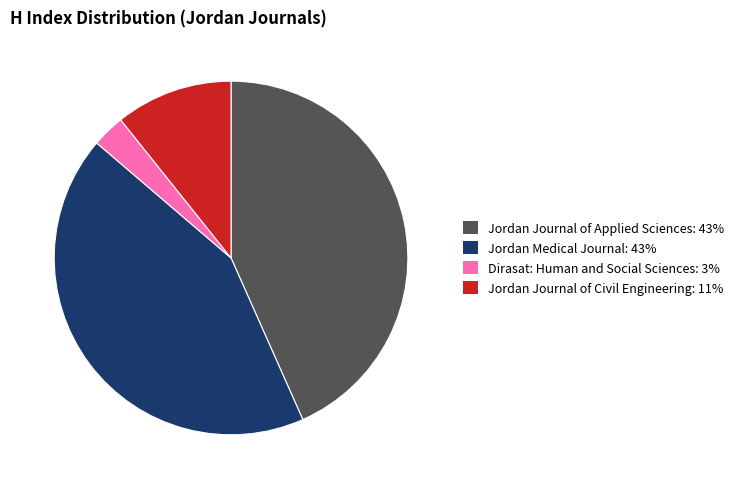

Combined, do Jordan Journal of Civil Engineering: 11% and Jordan Journal of Applied Sciences: 43% account for over 50%?

Yes